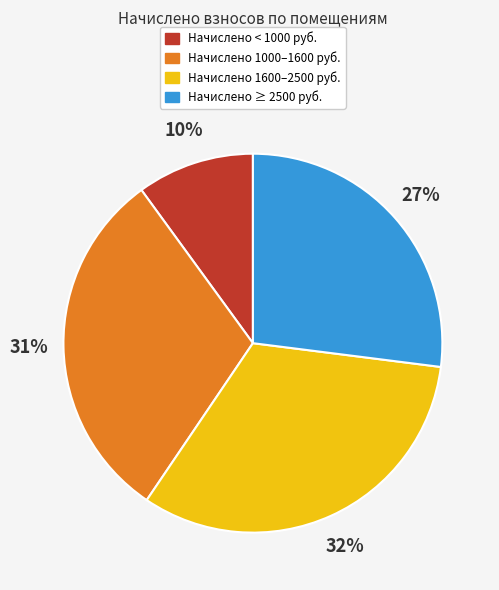

Is there a majority slice in this chart?

No